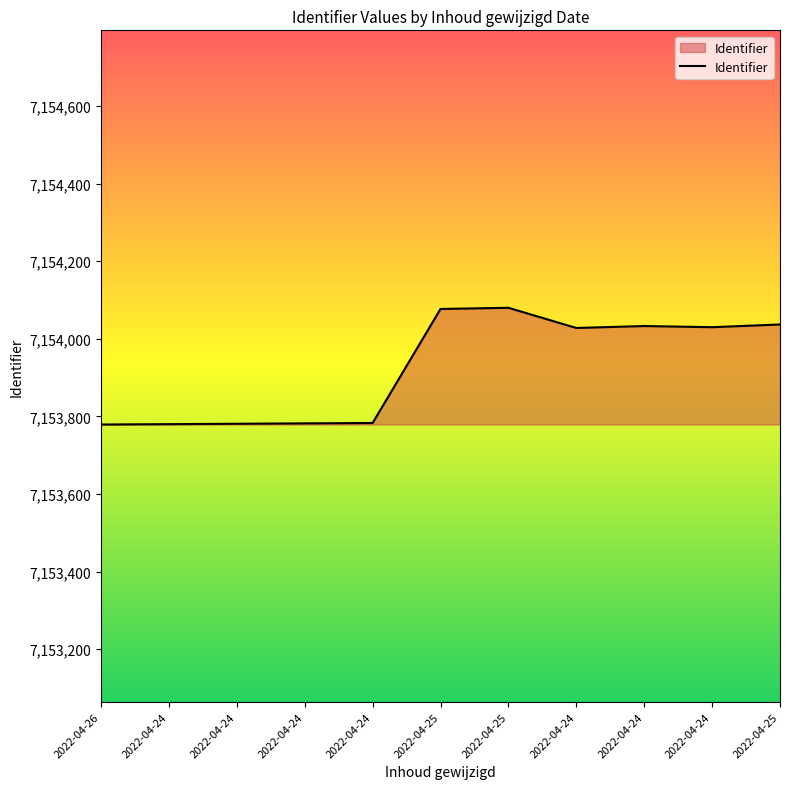

Reading left to right, extract all data points from this chart.

2022-04-26=7153779	2022-04-24=7153780	2022-04-24=7153781	2022-04-24=7153782	2022-04-24=7153783	2022-04-25=7154077	2022-04-25=7154080	2022-04-24=7154028	2022-04-24=7154033	2022-04-24=7154030	2022-04-25=7154037